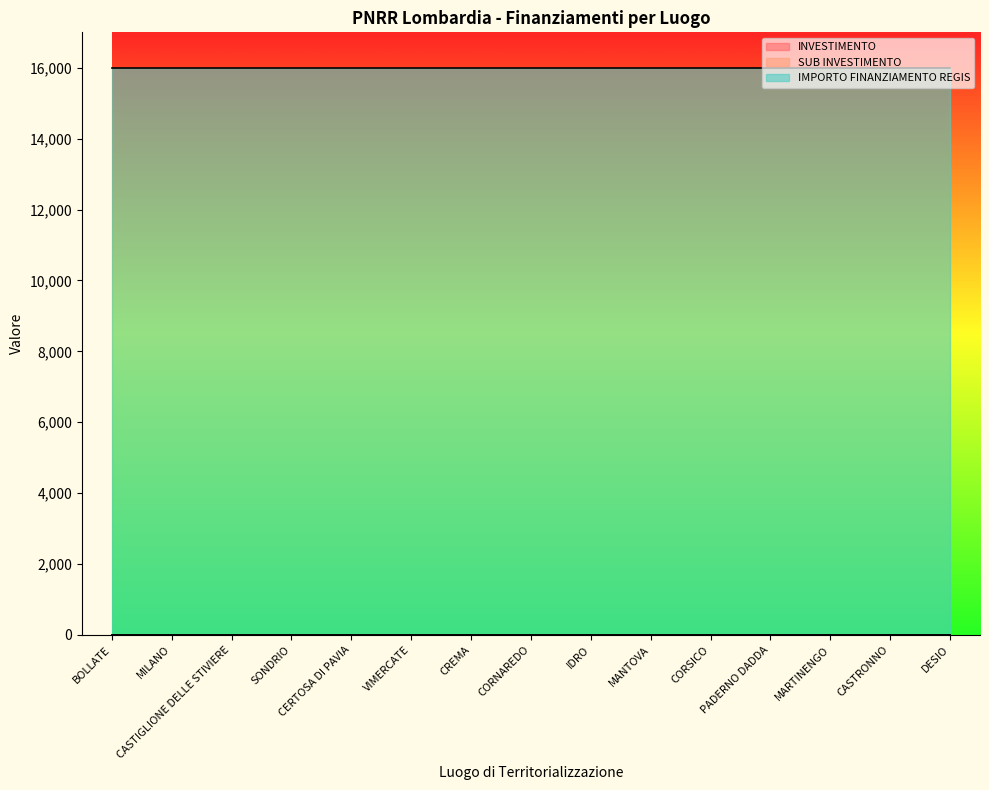

True or false: IMPORTO FINANZIAMENTO REGIS and SUB INVESTIMENTO intersect in this chart.

False